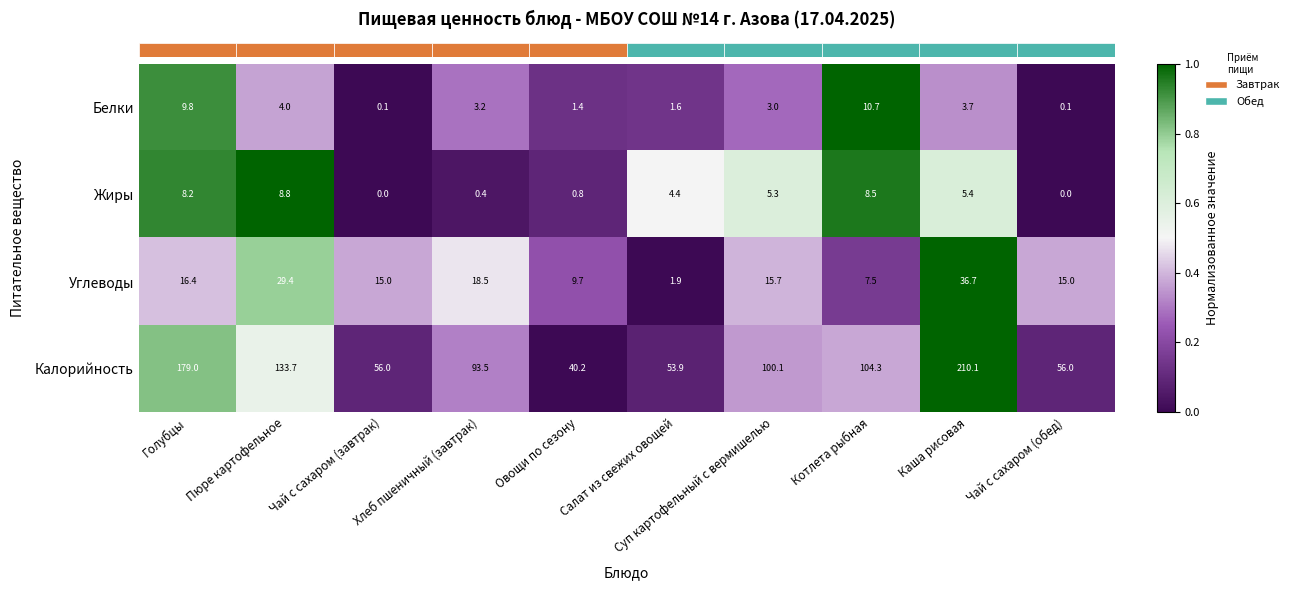

At which label does Жиры first exceed 5?

Голубцы